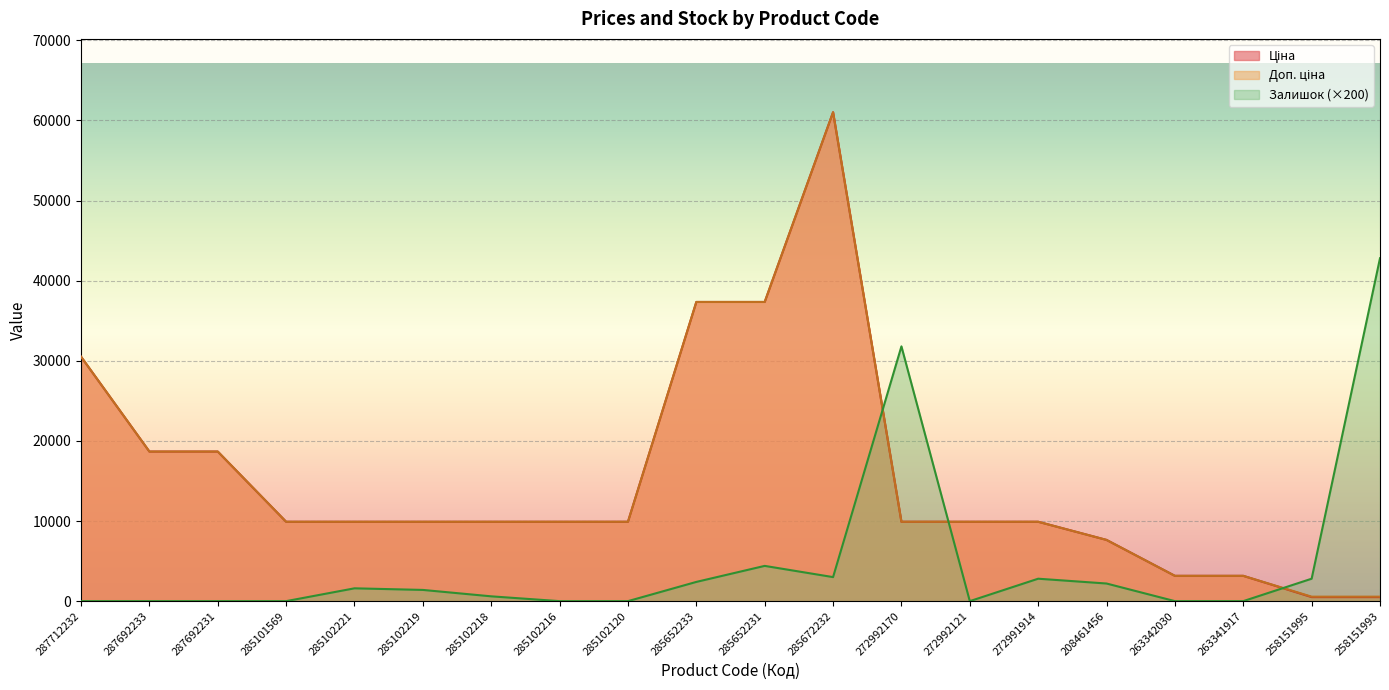

Is it true that Залишок equals 1355.8 at 272991914?

False